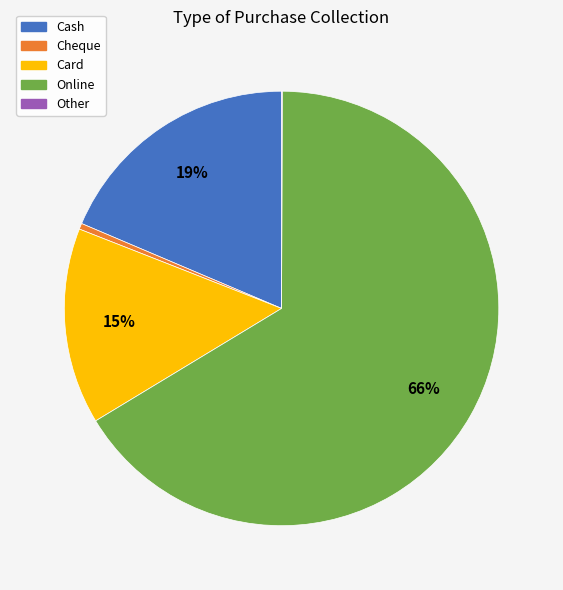

To the nearest percent, what percentage of the pie is Online?

66%